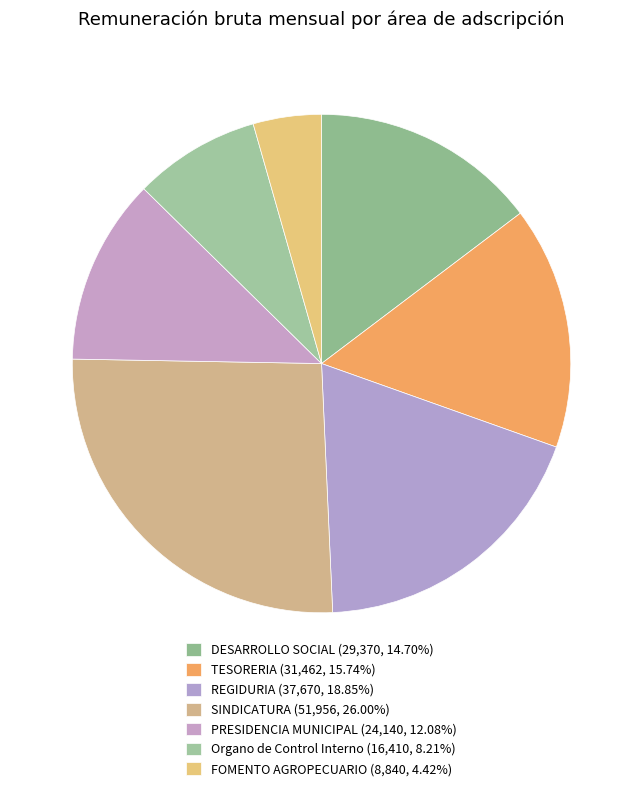

How many slices are in this pie chart?

7